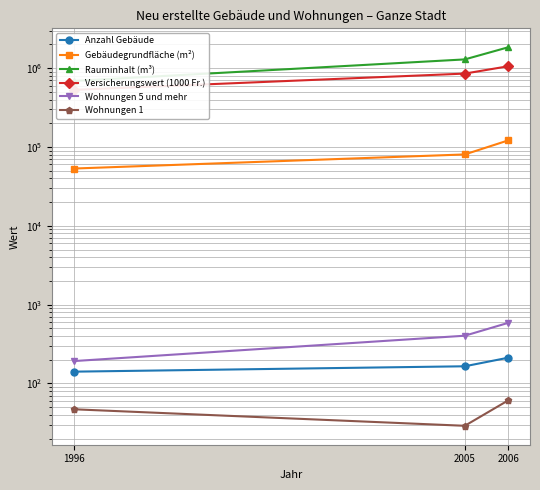

Reading left to right, transcribe all the data shown in this chart.

Anzahl Gebäude: 1996=141	2005=165	2006=212
Gebäudegrundfläche (m²): 1996=53236	2005=80385	2006=121201
Rauminhalt (m³): 1996=688094	2005=1290995	2006=1840978
Versicherungswert (1000 Fr.): 1996=530022	2005=853092	2006=1057185
Wohnungen 5 und mehr: 1996=192	2005=403	2006=587
Wohnungen 1: 1996=47	2005=29	2006=61